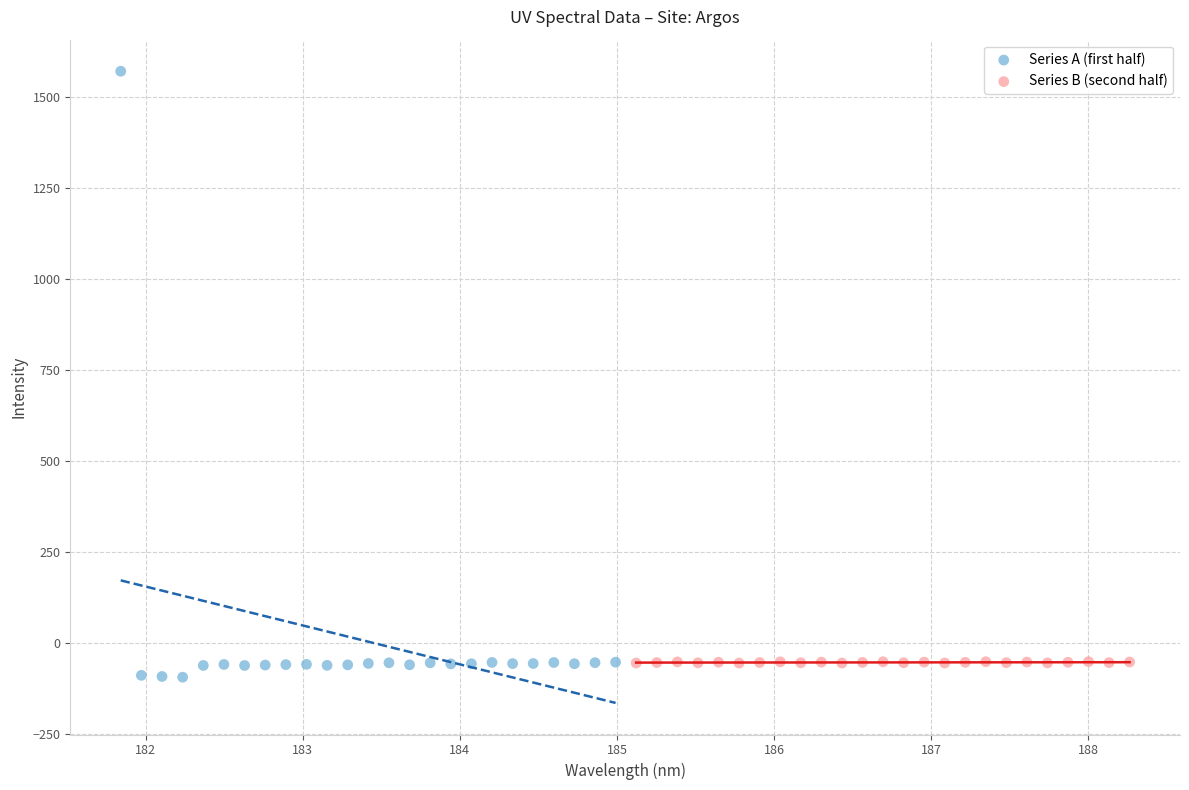

Which series reaches the maximum Y coordinate?

Series A (first half)